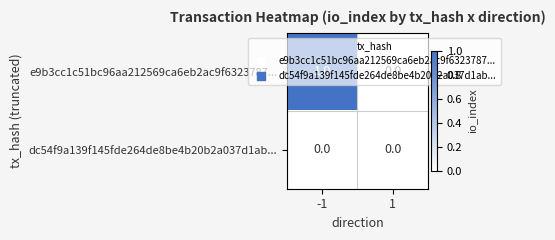

Which series has the widest spread of values?

e9b3cc1c51bc96aa212569ca6eb2ac9f6323787...